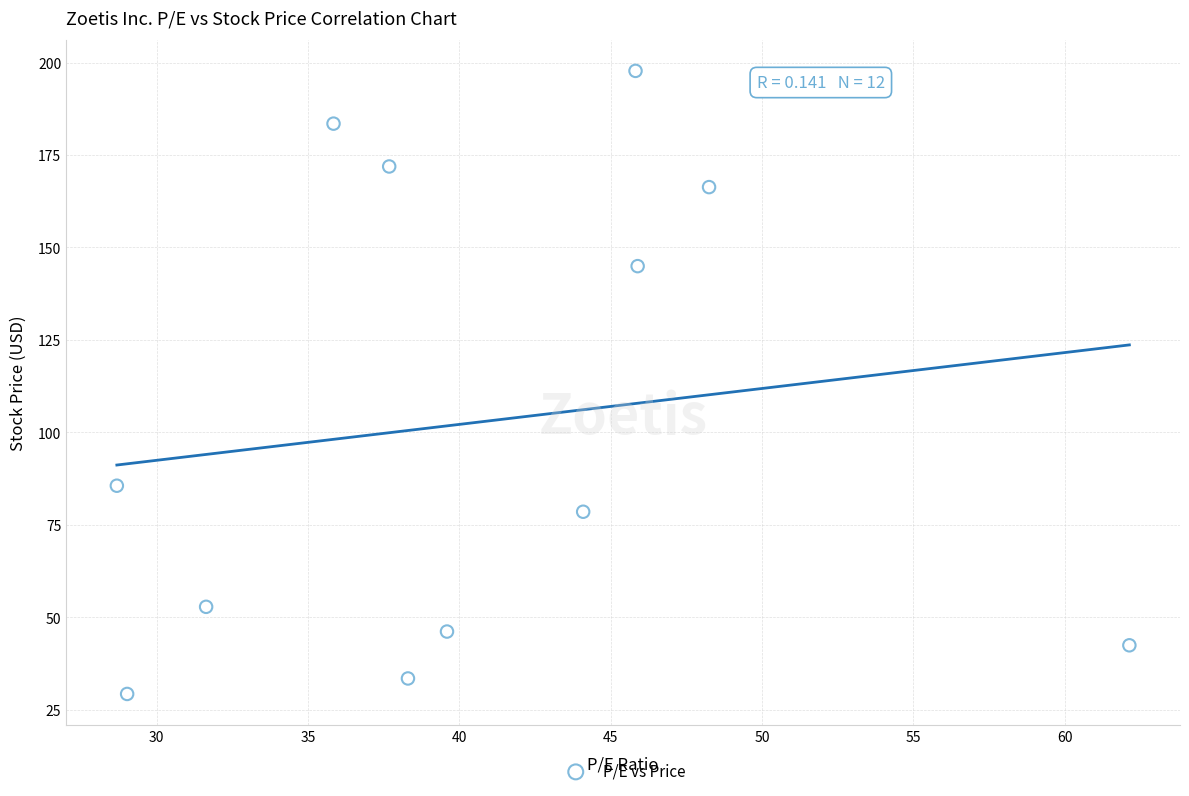

What Y value in the scatter plot is closest to 113?

85.5